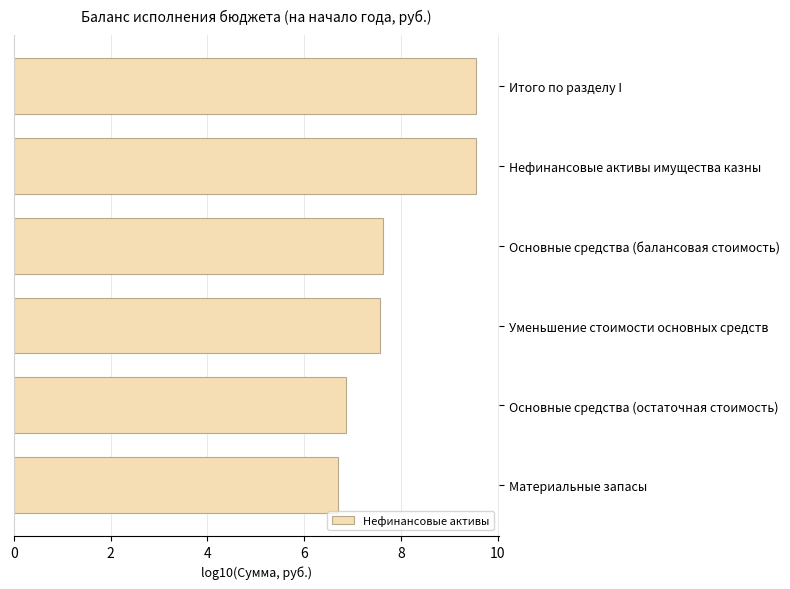

Count the values in the range 6 to 9.

4